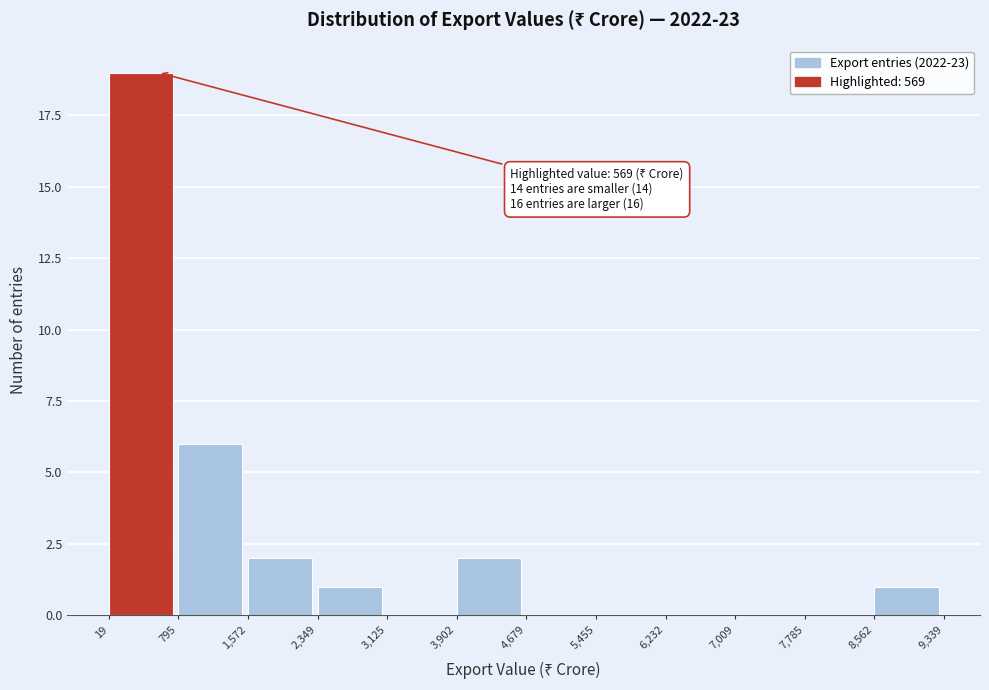

Which range on the x-axis has the tallest bar?

19 to 795